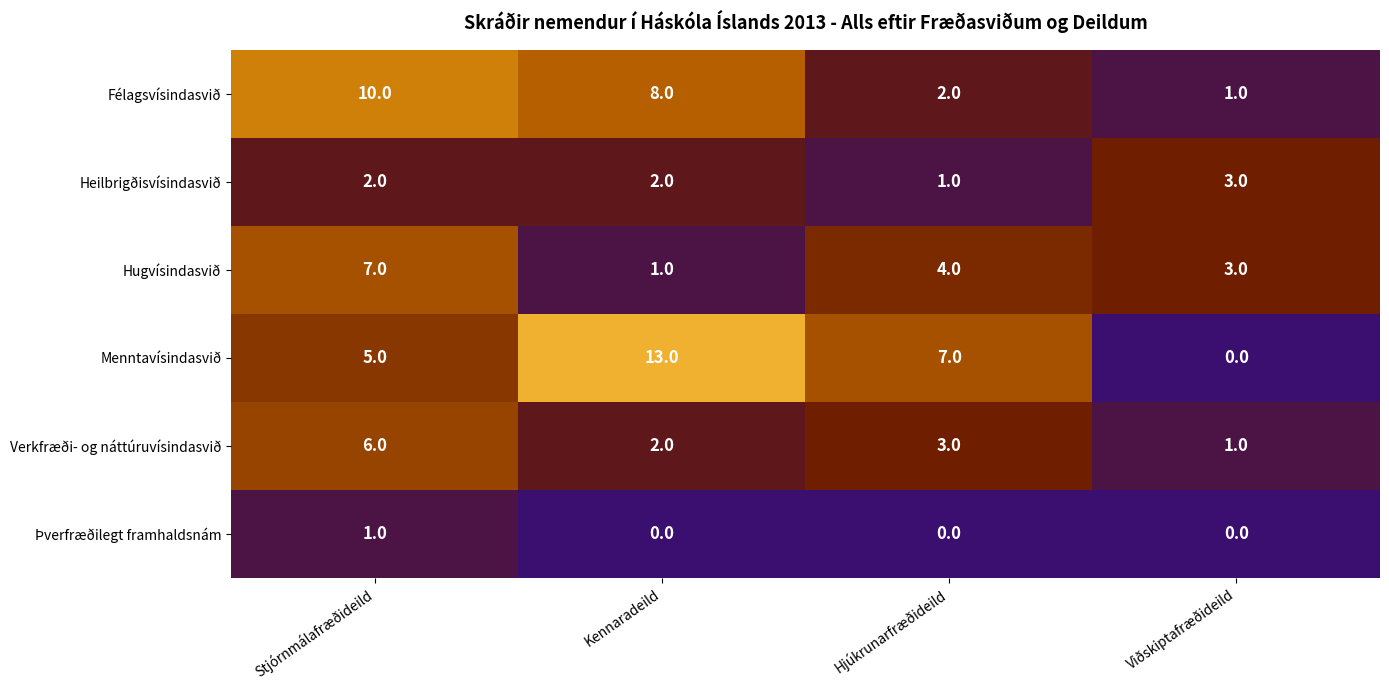

At which category is the sum across all series the highest?

Stjórnmálafræðideild